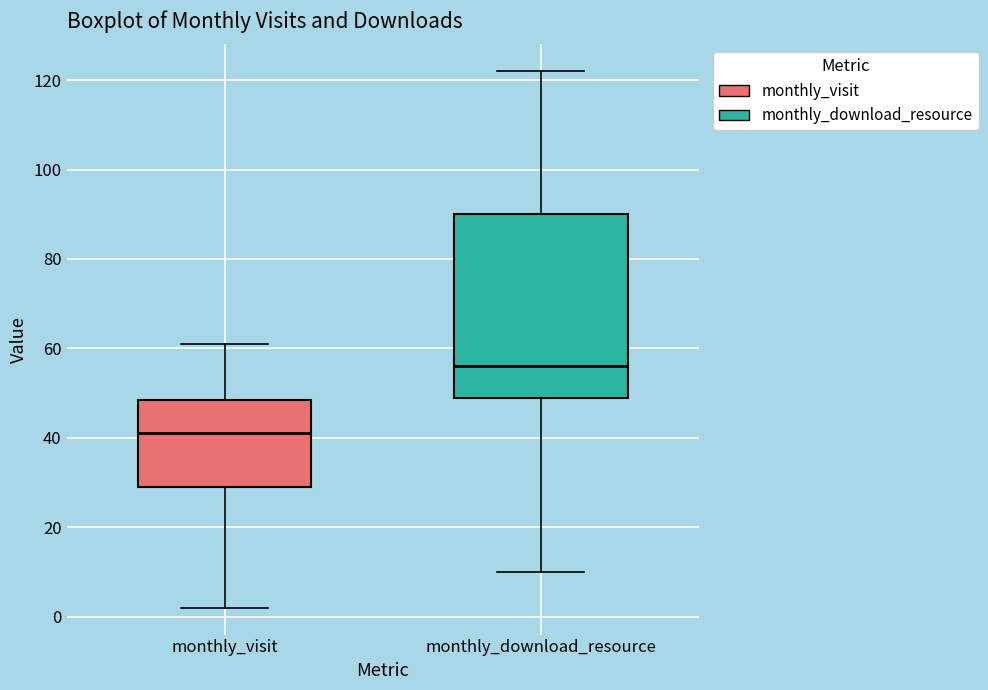

Reading left to right, transcribe this box plot: for each box, give where its median line is, the range the box spans, and where its two whiskers end, as read against the y-axis. The values are not printed on the chart, so give them approximately, as read against the axis.

monthly_visit: median 42, box 30 to 48, whiskers 2 to 62
monthly_download_resource: median 56, box 50 to 90, whiskers 10 to 122